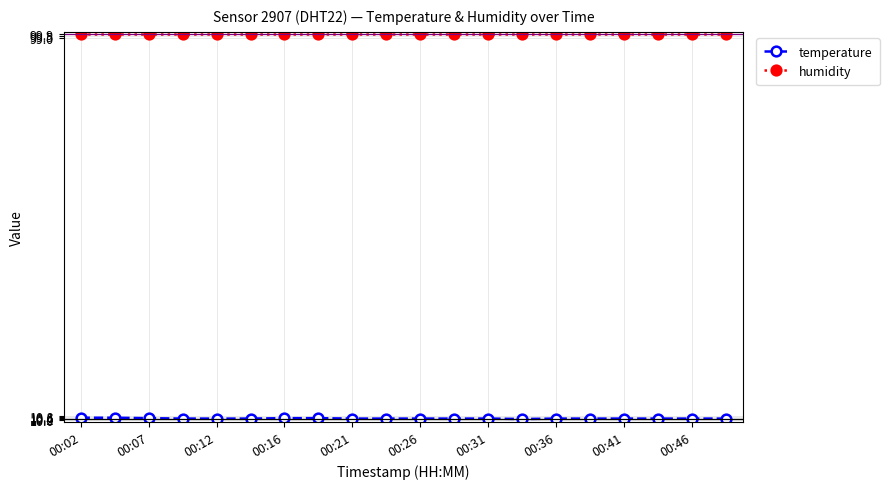

Which series has the largest total across all categories?

humidity